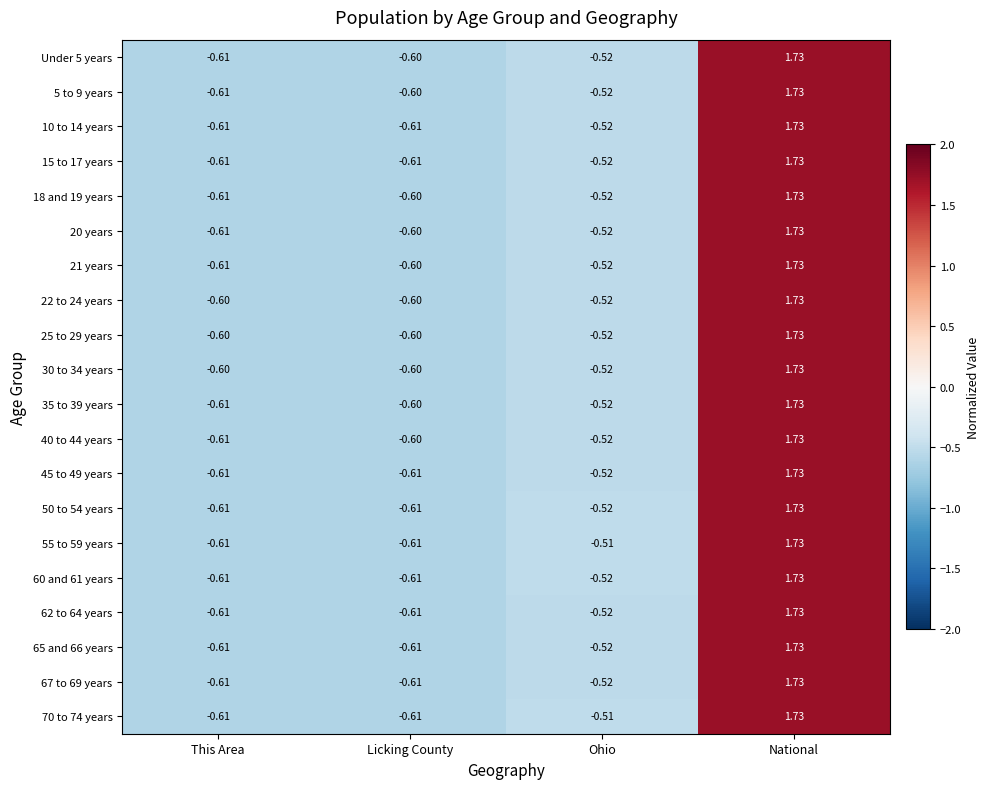

At which category is the sum across all series the highest?

National